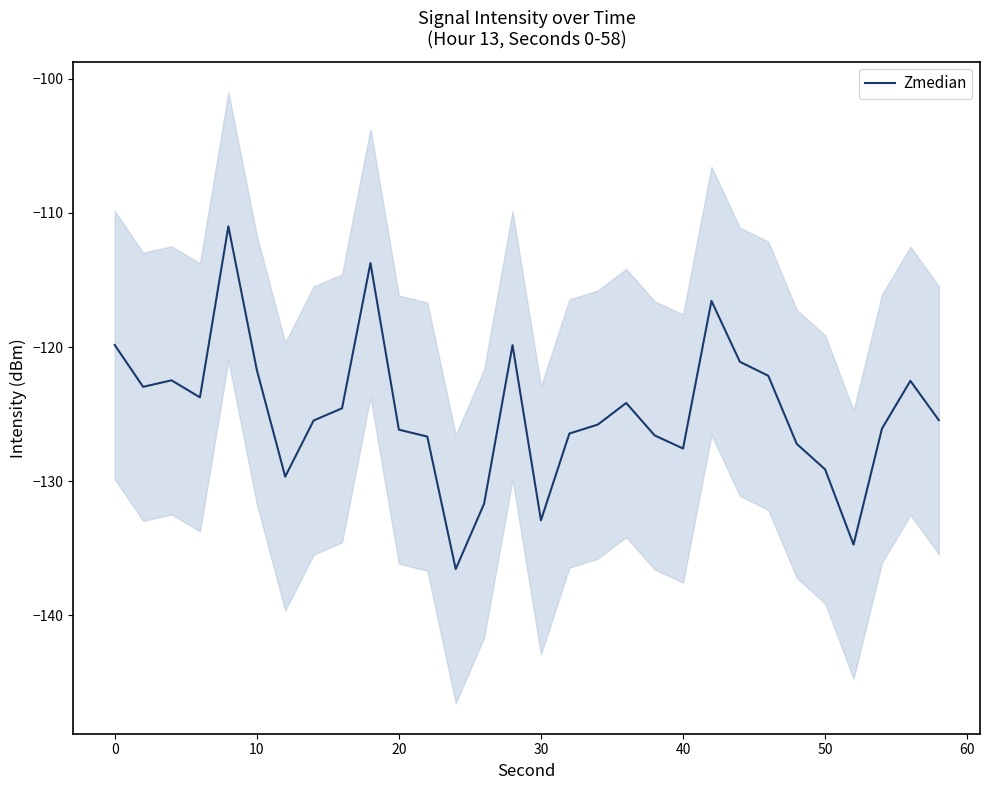

True or false: Zmedian has a value of -121.7 at 10.

True